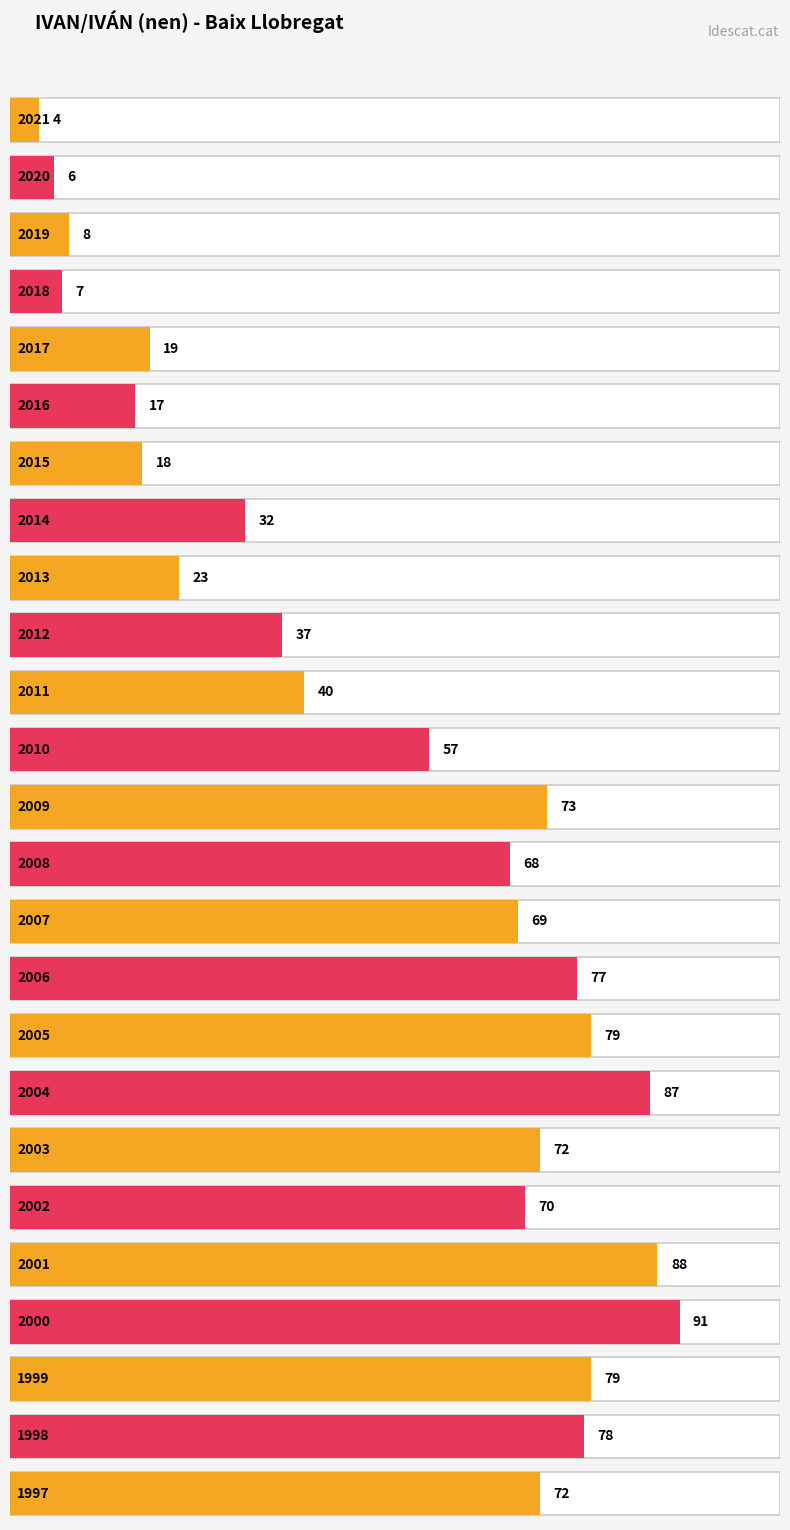

Rank the categories by value from highest to lowest.

2000, 2001, 2004, 2005, 1999, 1998, 2006, 2009, 2003, 1997, 2002, 2007, 2008, 2010, 2011, 2012, 2014, 2013, 2017, 2015, 2016, 2019, 2018, 2020, 2021